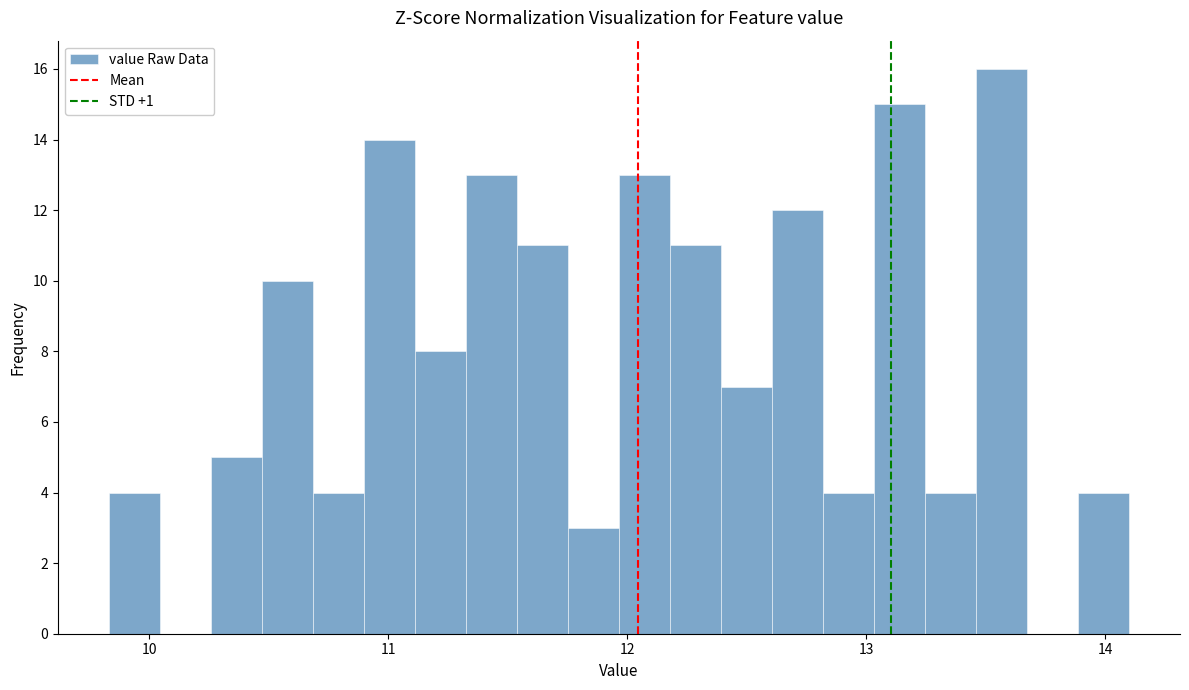

Read against the x-axis, roughly where is the centre of the tallest bar?

13.6